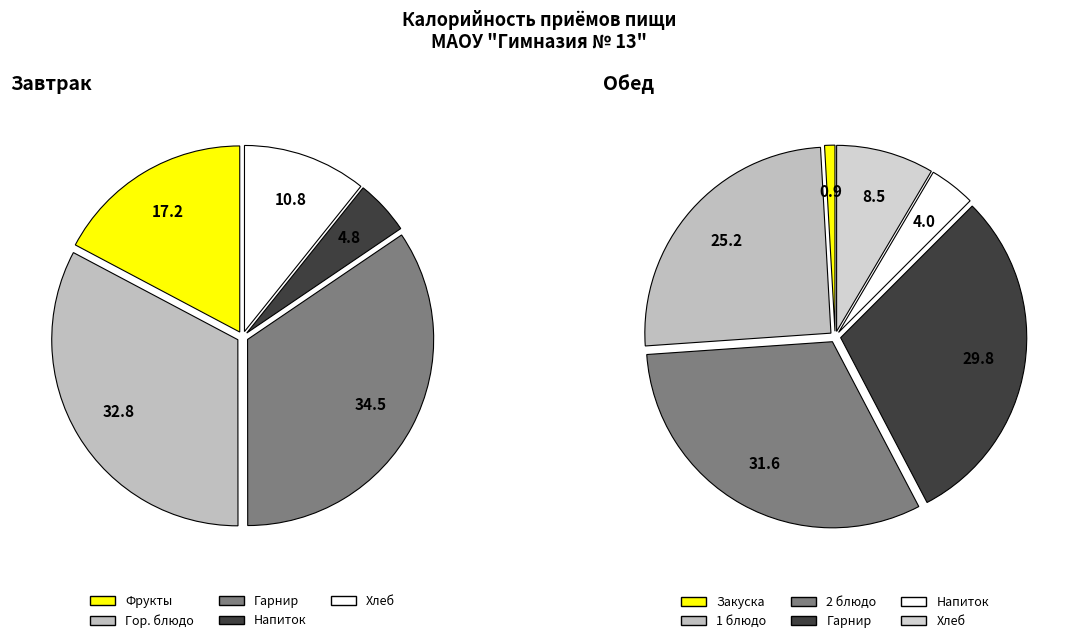

Between Обед and Завтрак, which is larger?

Обед